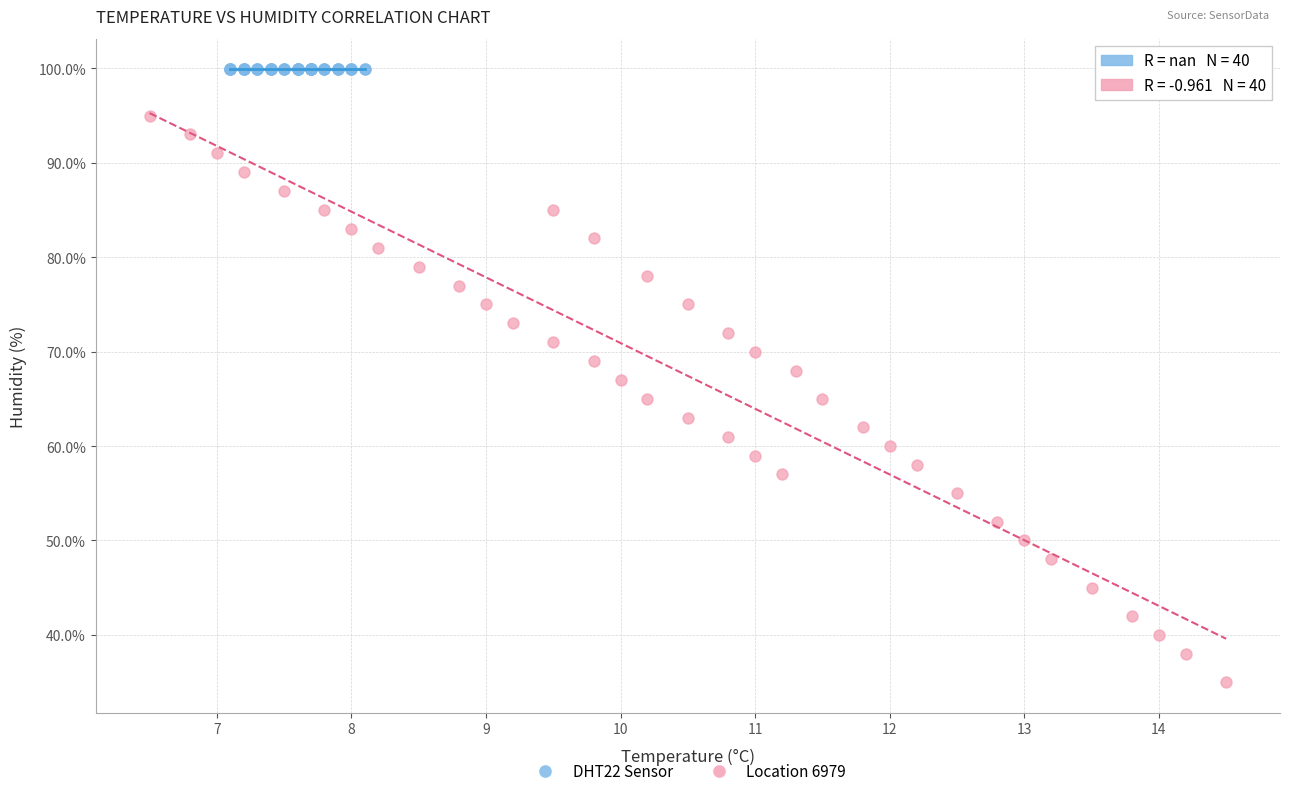

Which series reaches the minimum Y coordinate?

Location 6979